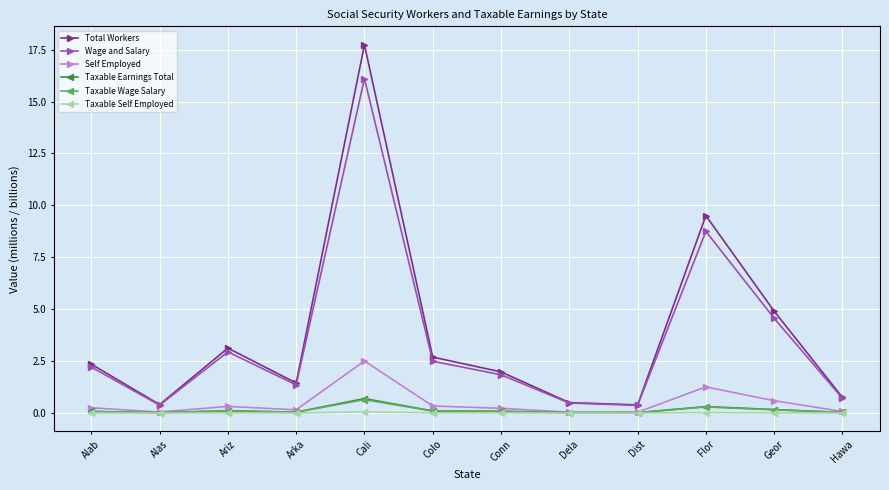

The value of Self Employed at Alas is 0.0. True or false?

True